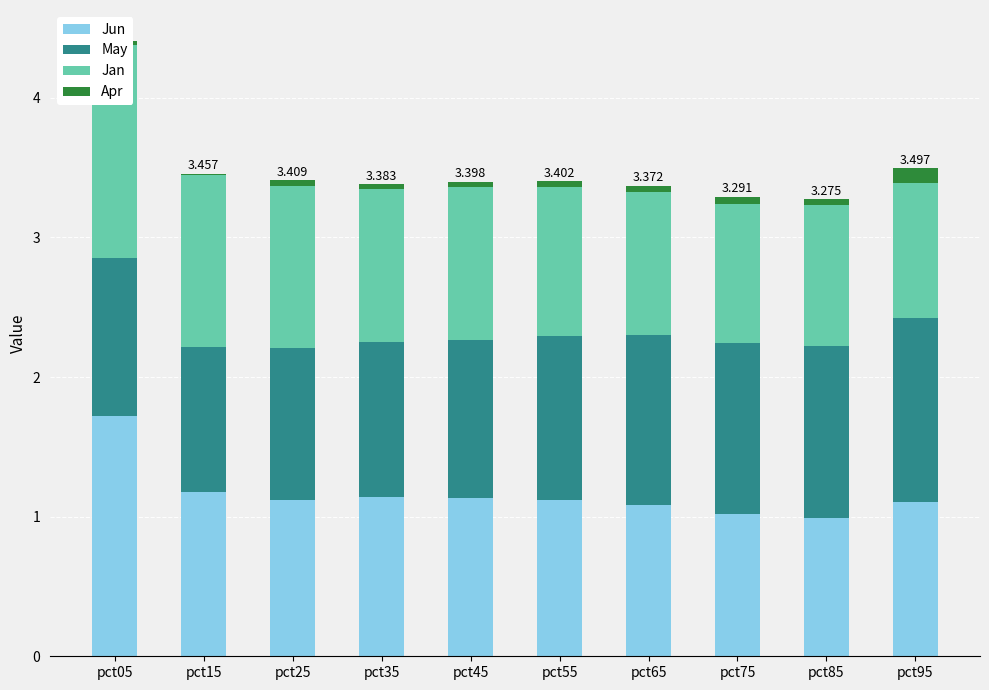

What is the value of the May bar at the 6th from the left?

1.2